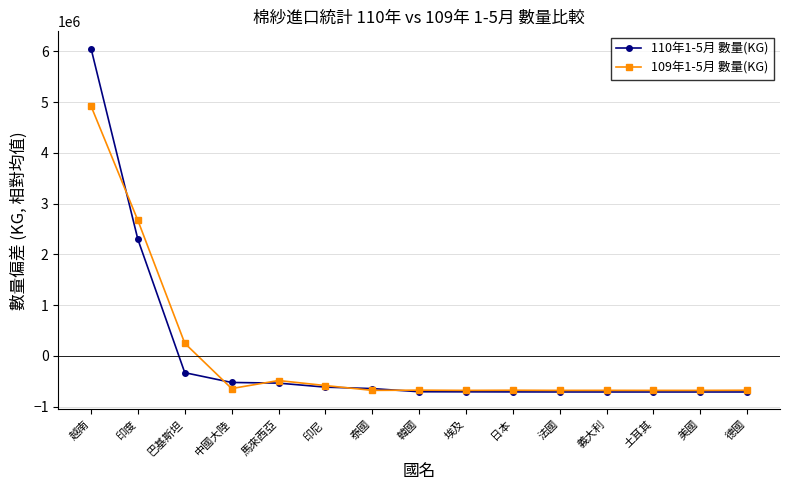

Where does the 109年1-5月 數量(KG) series first go above -677769?

越南